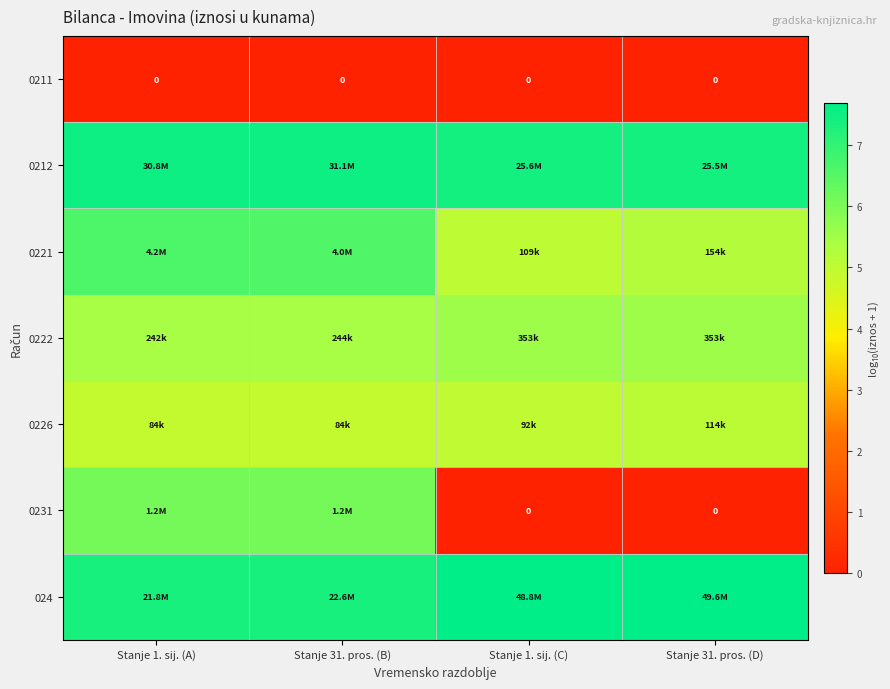

Which category has the lowest value across all series?

Stanje 1. sij. (A)